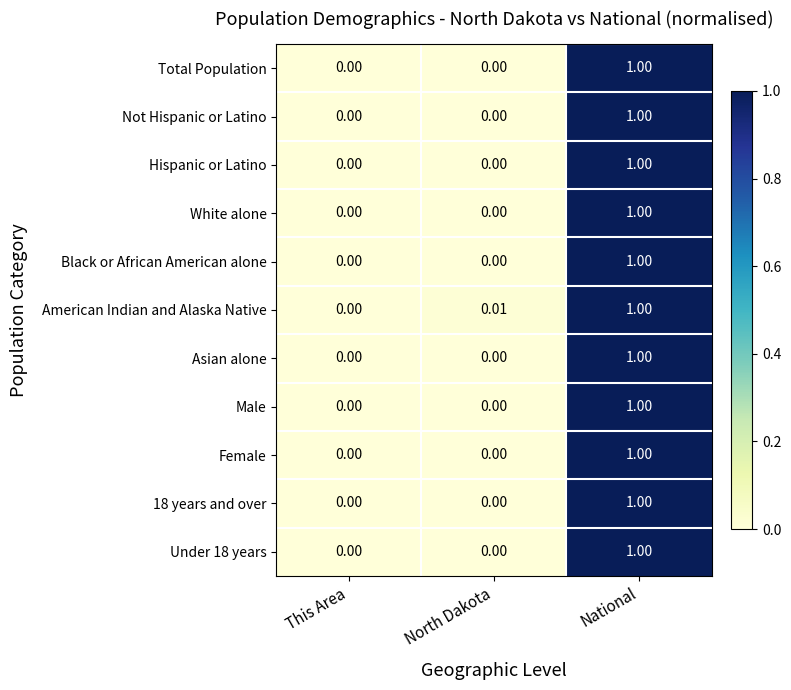

Which category has the highest value across all series?

National